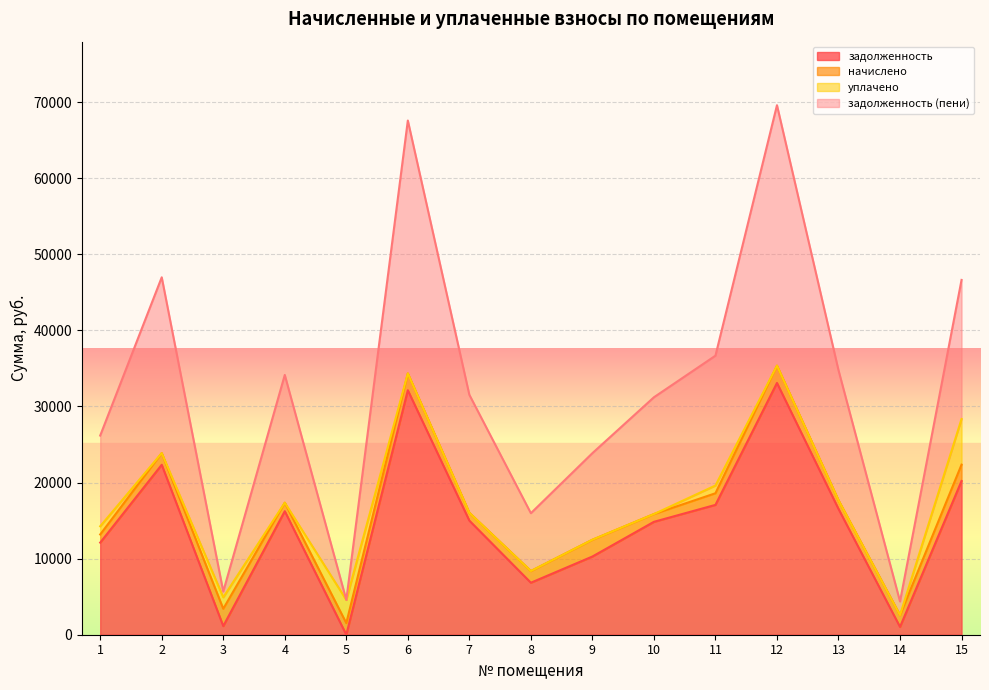

What is the maximum value for задолженность?

33093.1